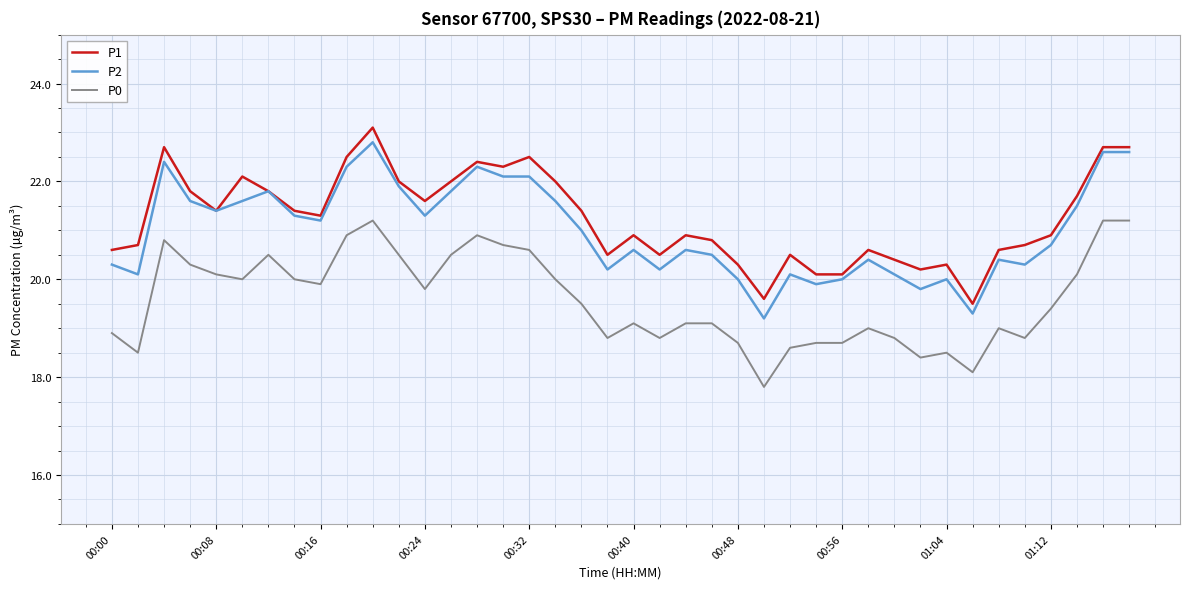

True or false: P0 and P2 intersect in this chart.

False